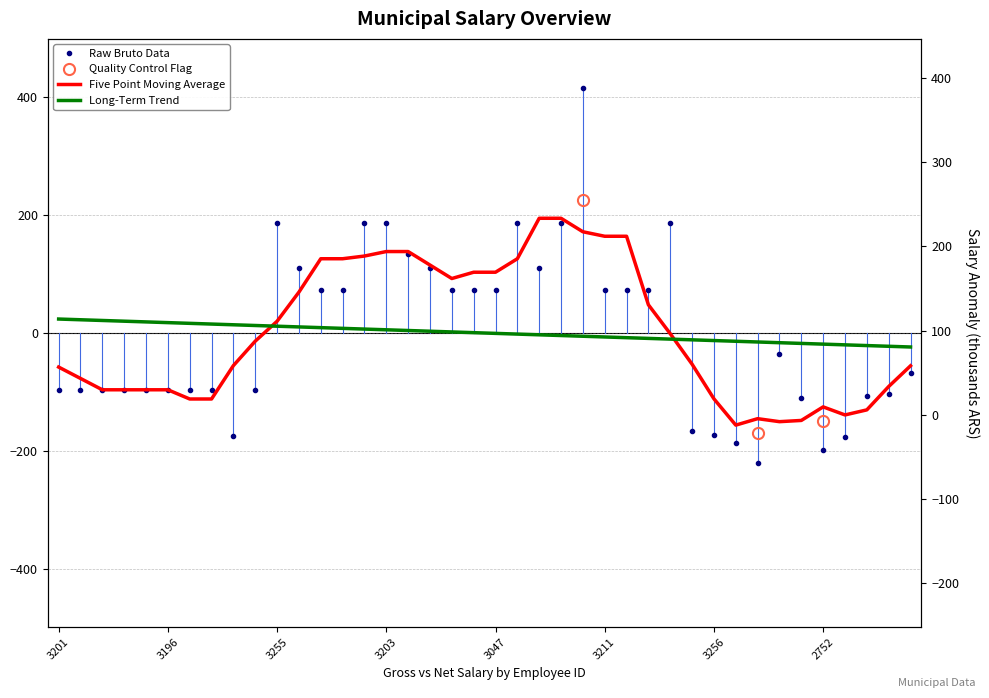

The value at 3227 is -57.9. True or false?

False